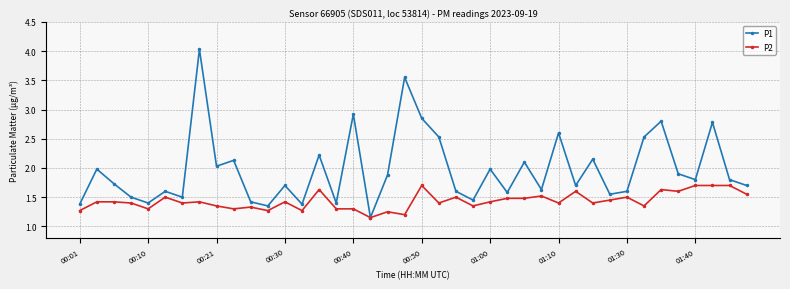

What is the value of the P1 point at the 29th from the left?

2.6